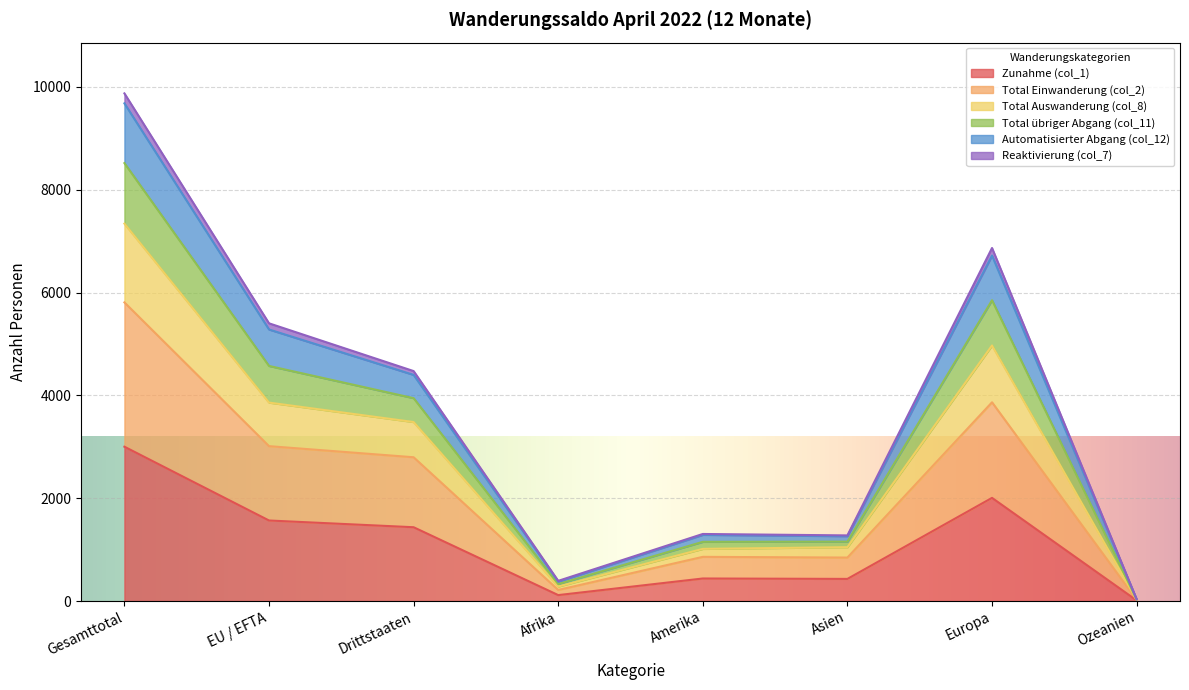

At which label does Zunahme (col_1) reach its peak?

Gesamttotal